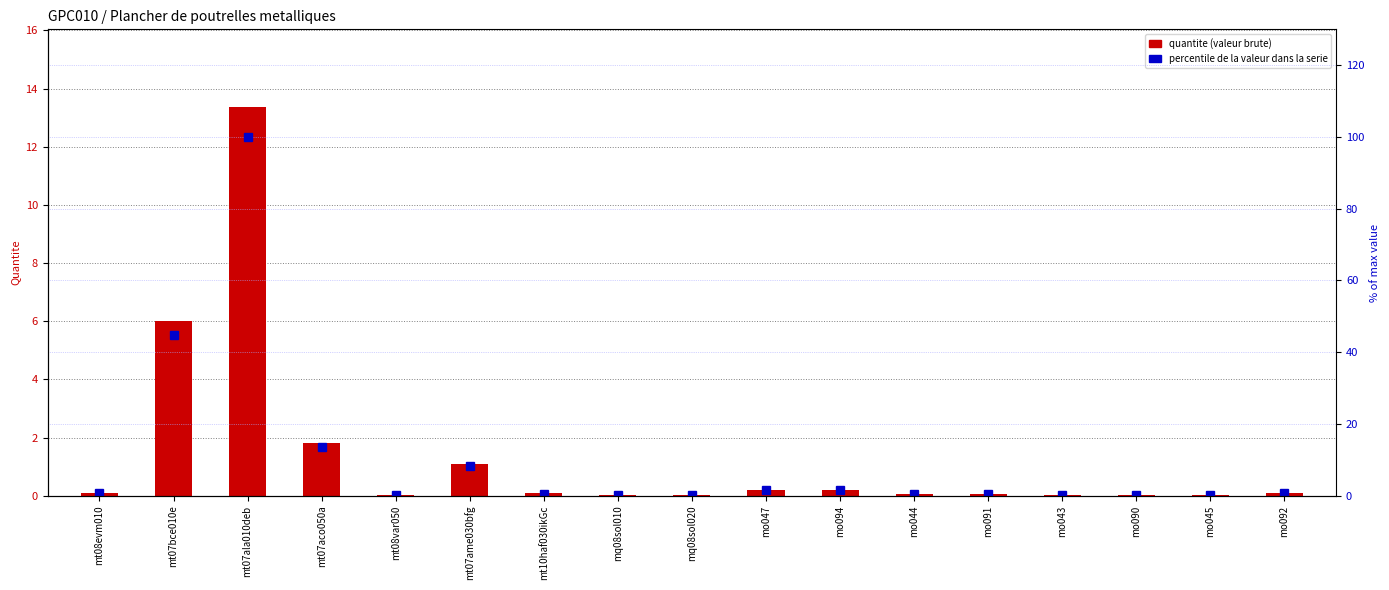

Which has a higher value, mt10haf030ikGc or mo047?

mo047